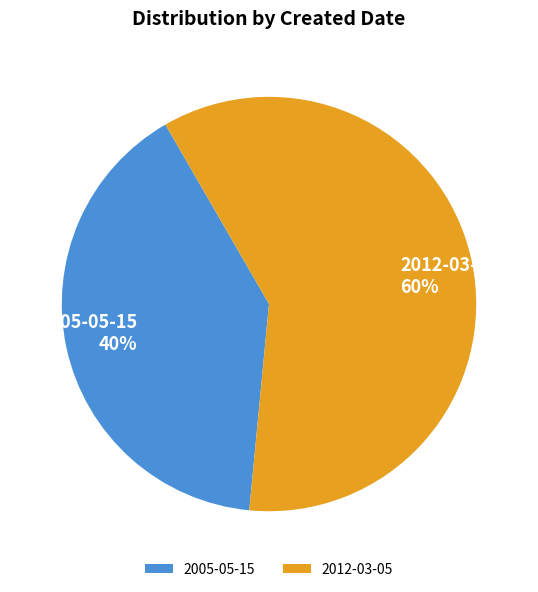

Combined, do 2012-03-05 and 2005-05-15 account for over 50%?

Yes